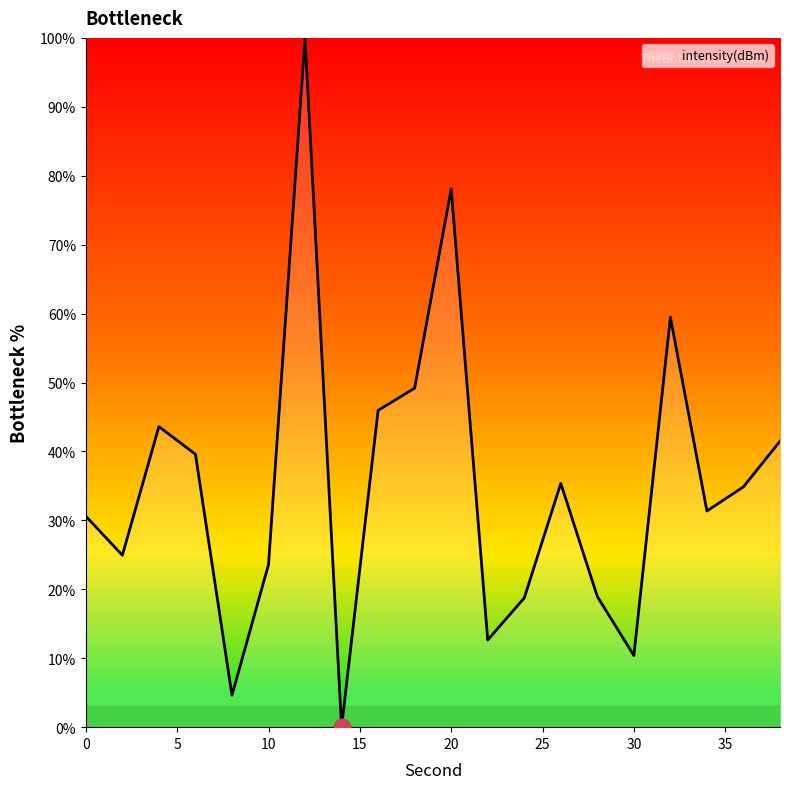

What is the greatest value displayed?

100.0